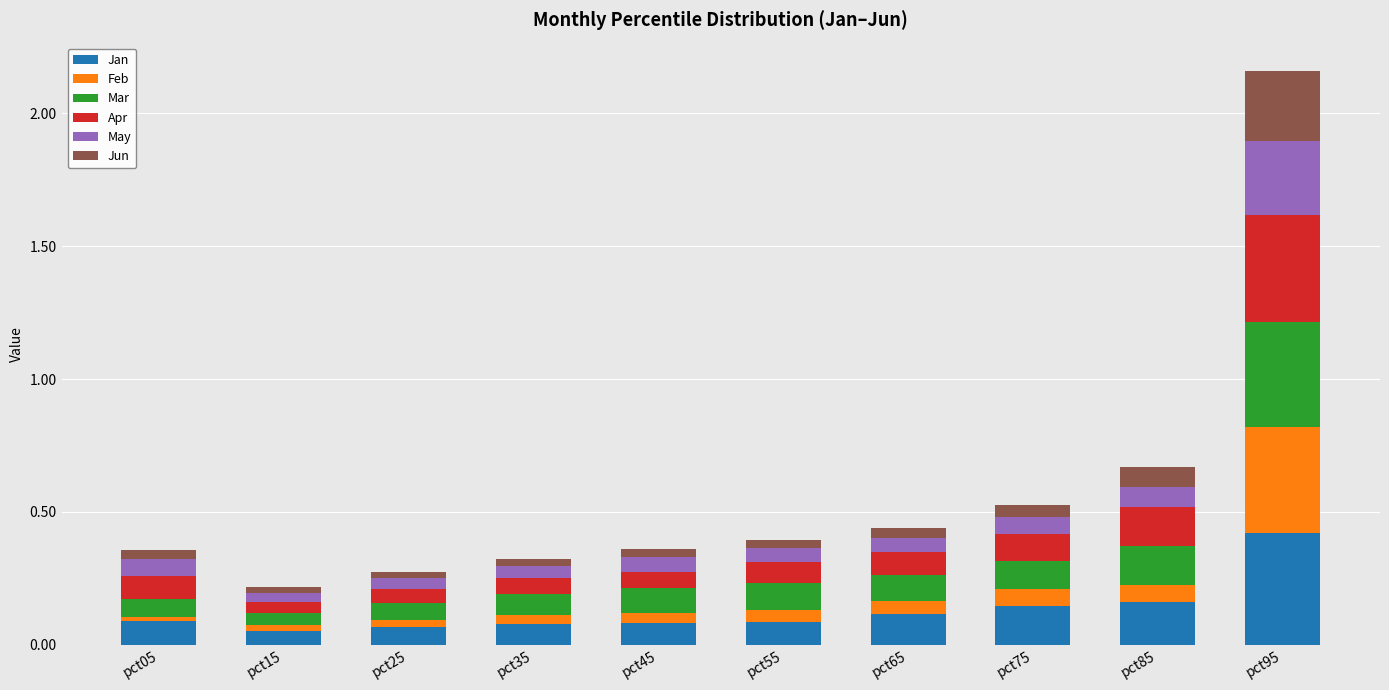

What is the maximum value for Jan?

0.4